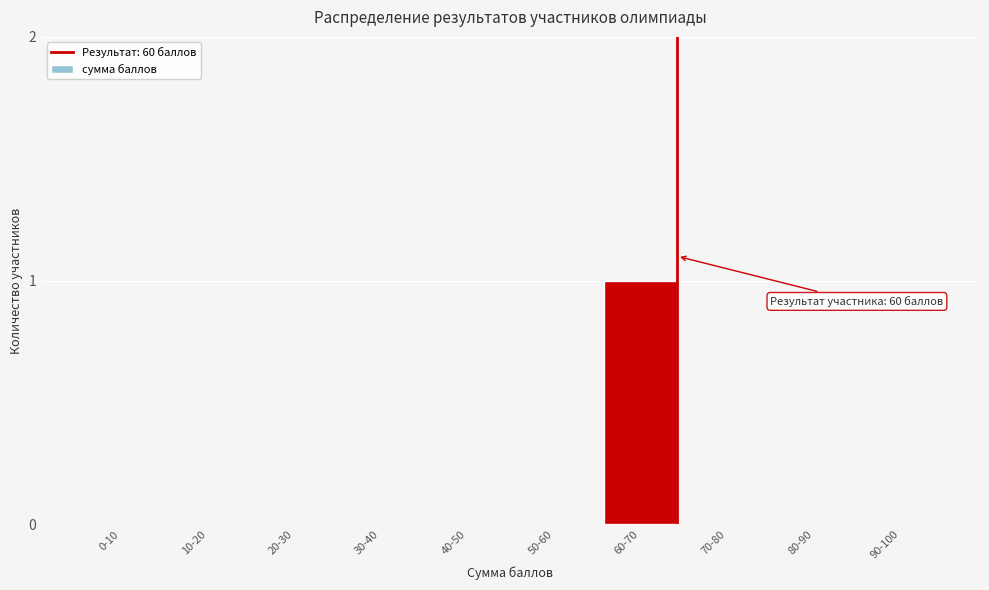

Reading left to right, what are all the values shown in this chart?

0-10=0	10-20=0	20-30=0	30-40=0	40-50=0	50-60=0	60-70=1	70-80=0	80-90=0	90-100=0